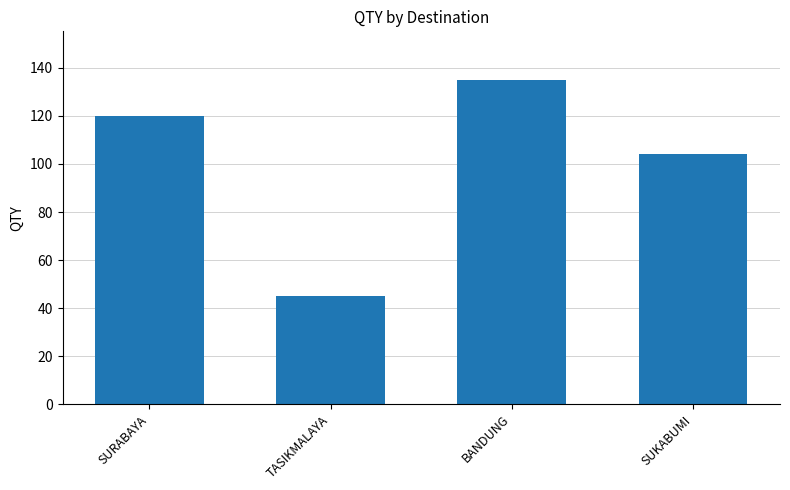

What is the sum of all values?

404